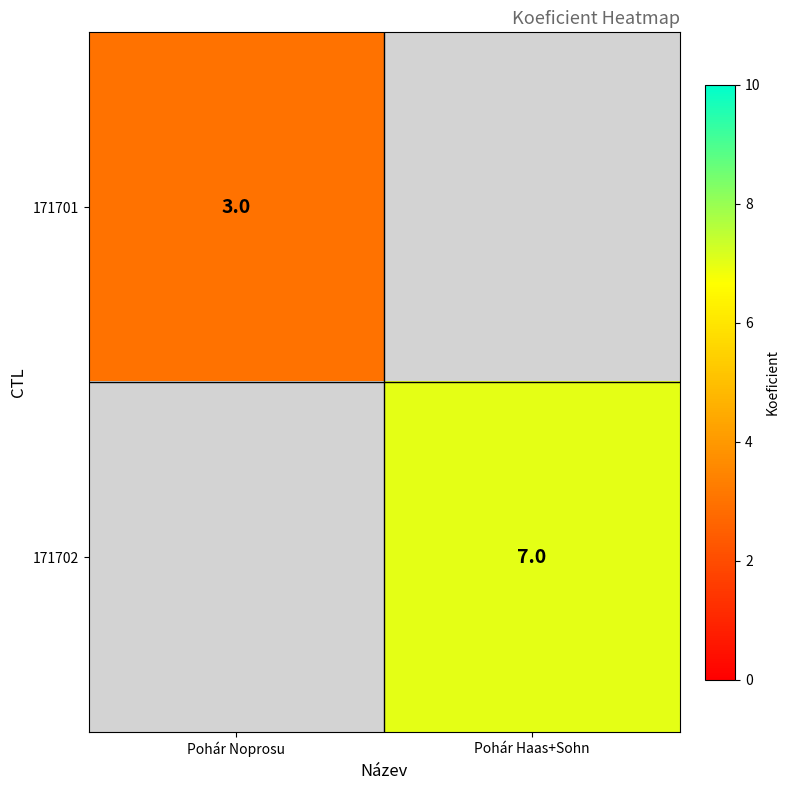

The value of 171702 at Pohár Haas+Sohn is 7. True or false?

True